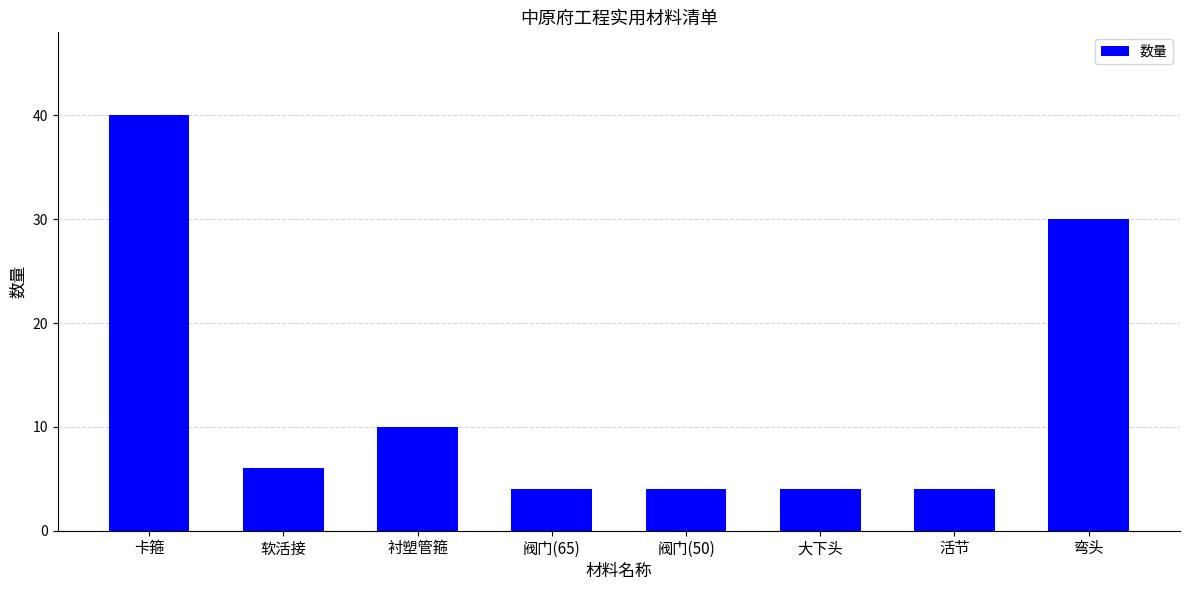

Does the chart contain stacked bars?

No